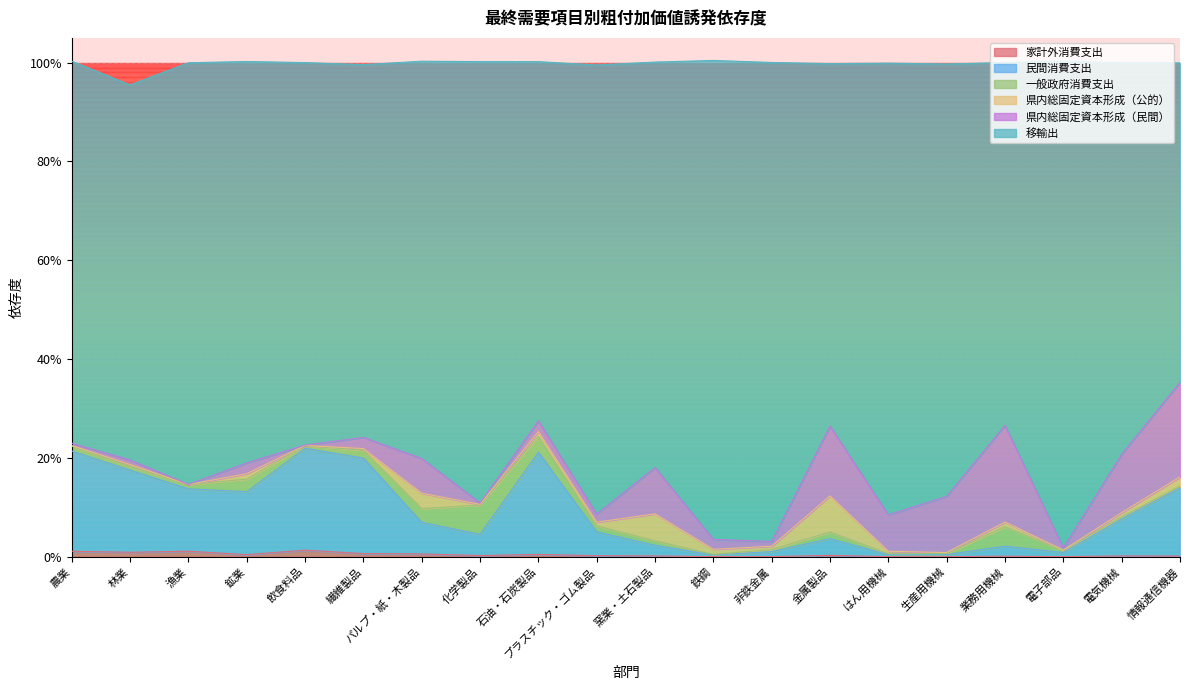

Does the chart have visible grid lines?

Yes